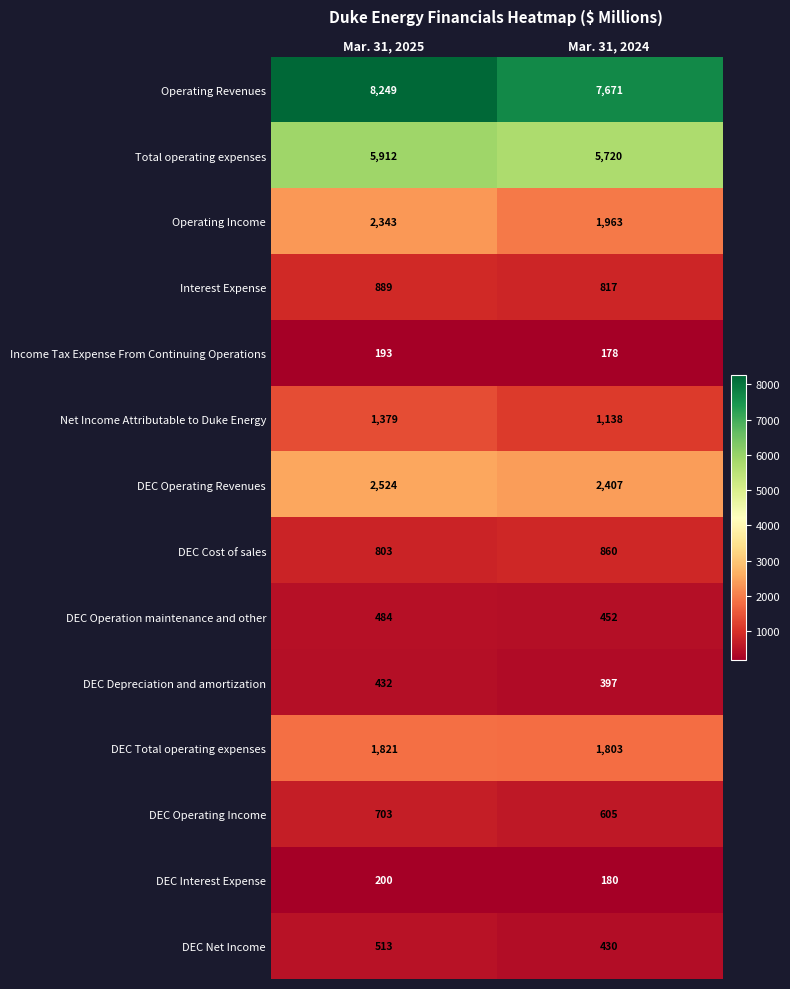

Rank the series at Mar. 31, 2025 from lowest to highest value.

Income Tax Expense From Continuing Operations, DEC Interest Expense, DEC Depreciation and amortization, DEC Operation maintenance and other, DEC Net Income, DEC Operating Income, DEC Cost of sales, Interest Expense, Net Income Attributable to Duke Energy, DEC Total operating expenses, Operating Income, DEC Operating Revenues, Total operating expenses, Operating Revenues